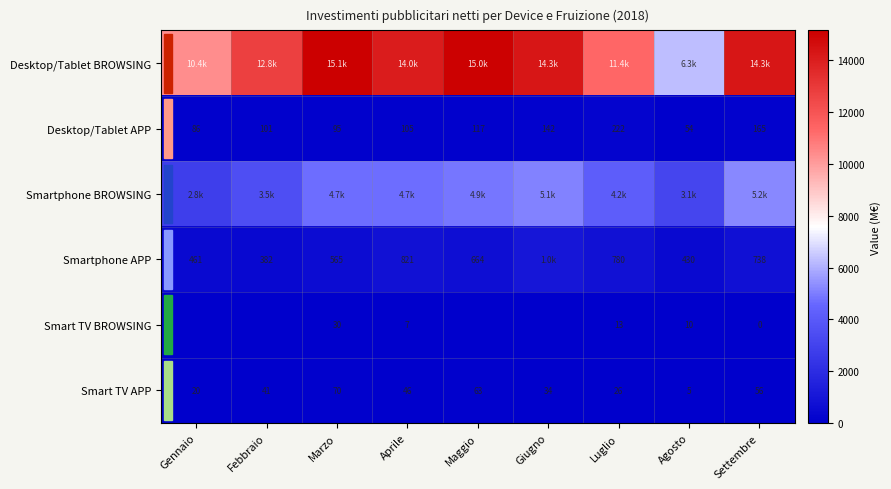

At which label is Smart TV APP closest to 37?

Giugno